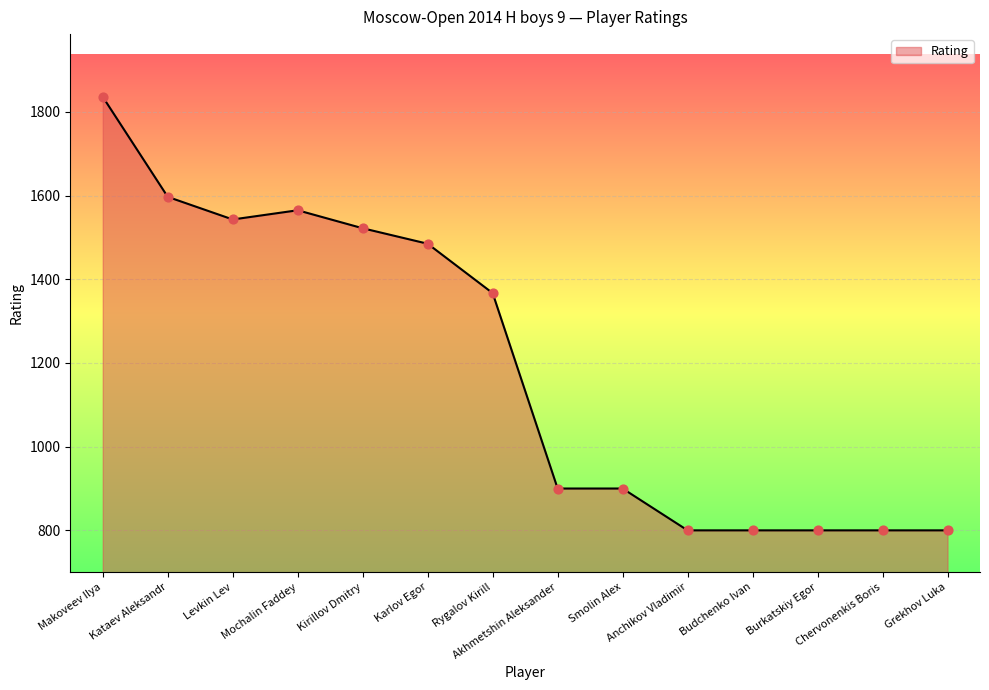

What is the ratio of the value at Levkin Lev to the value at Kirillov Dmitry?

1.0